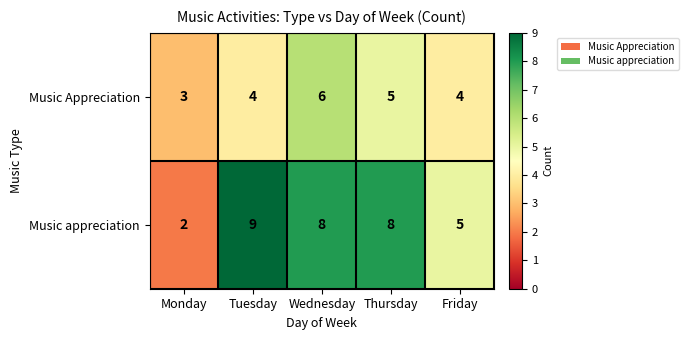

Which category has the lowest value across all series?

Monday